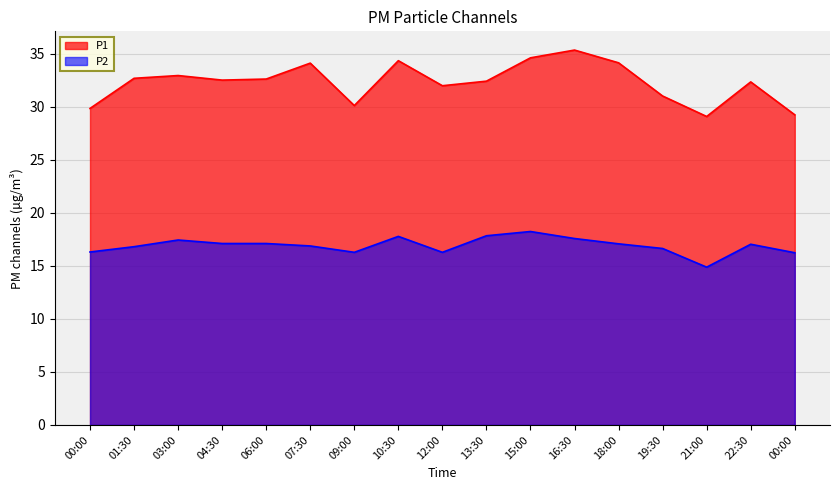

What is the approximate value of P1 at 00:00?

29.2